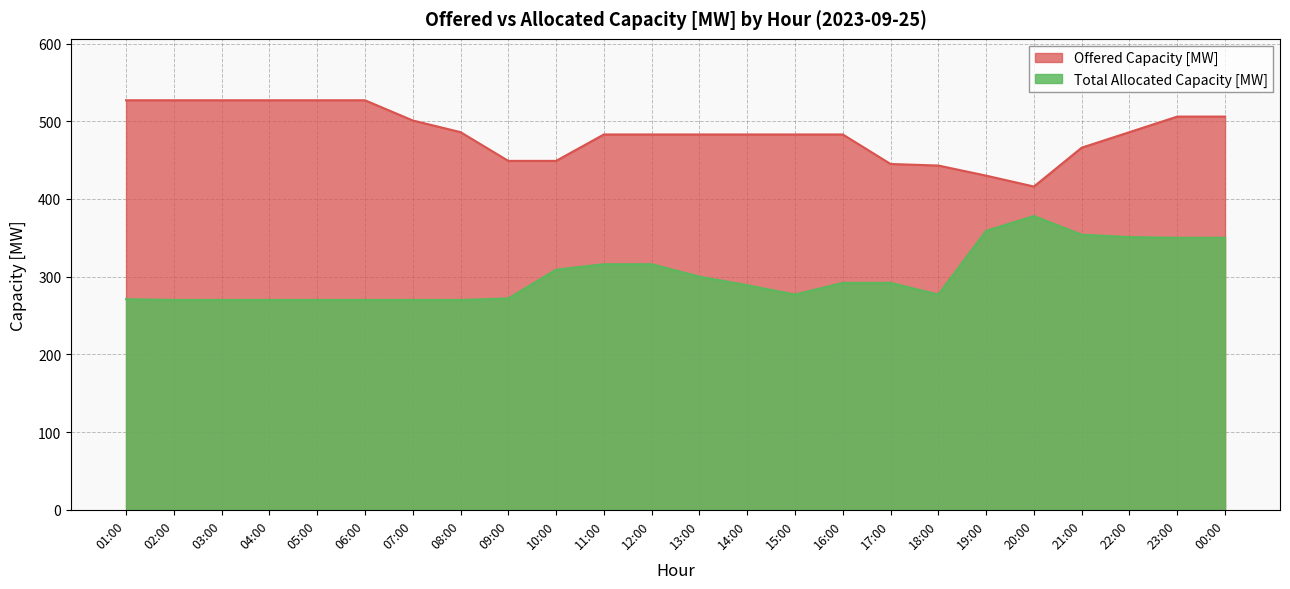

What is the difference between the highest and lowest values at 00:00?

156